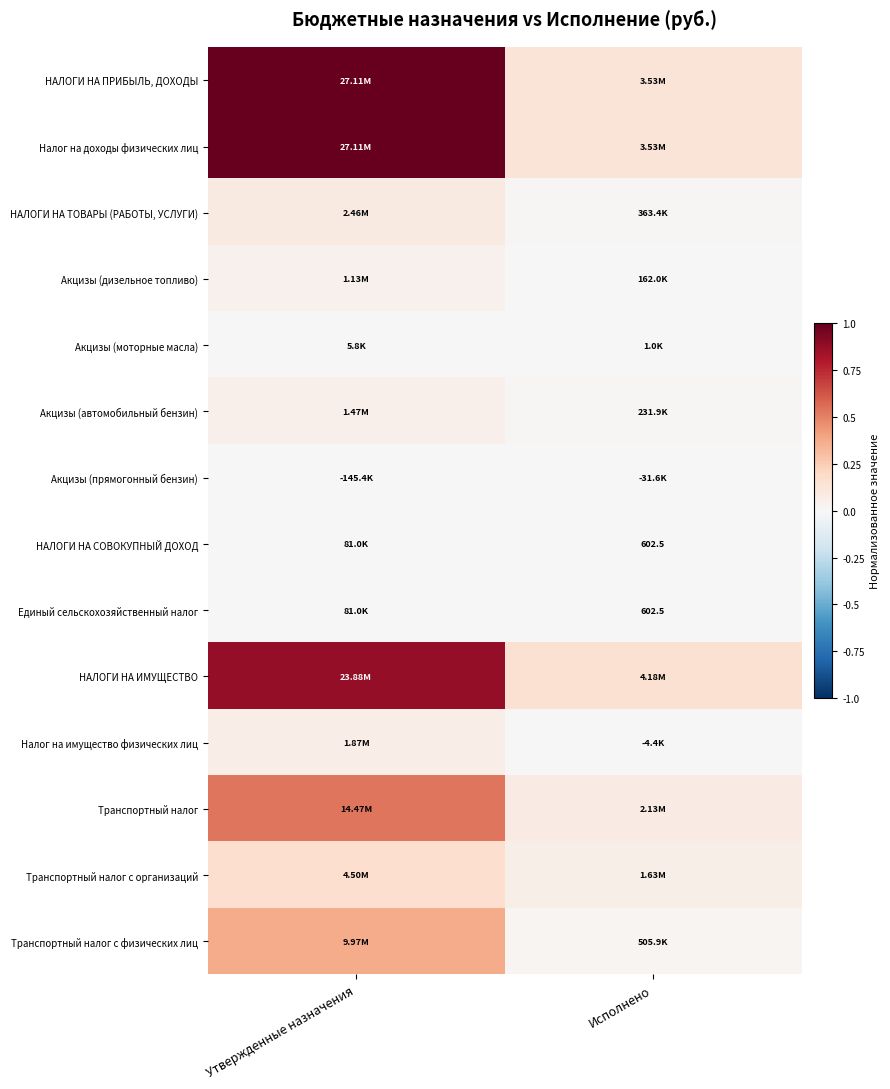

How many series are shown in this chart?

14